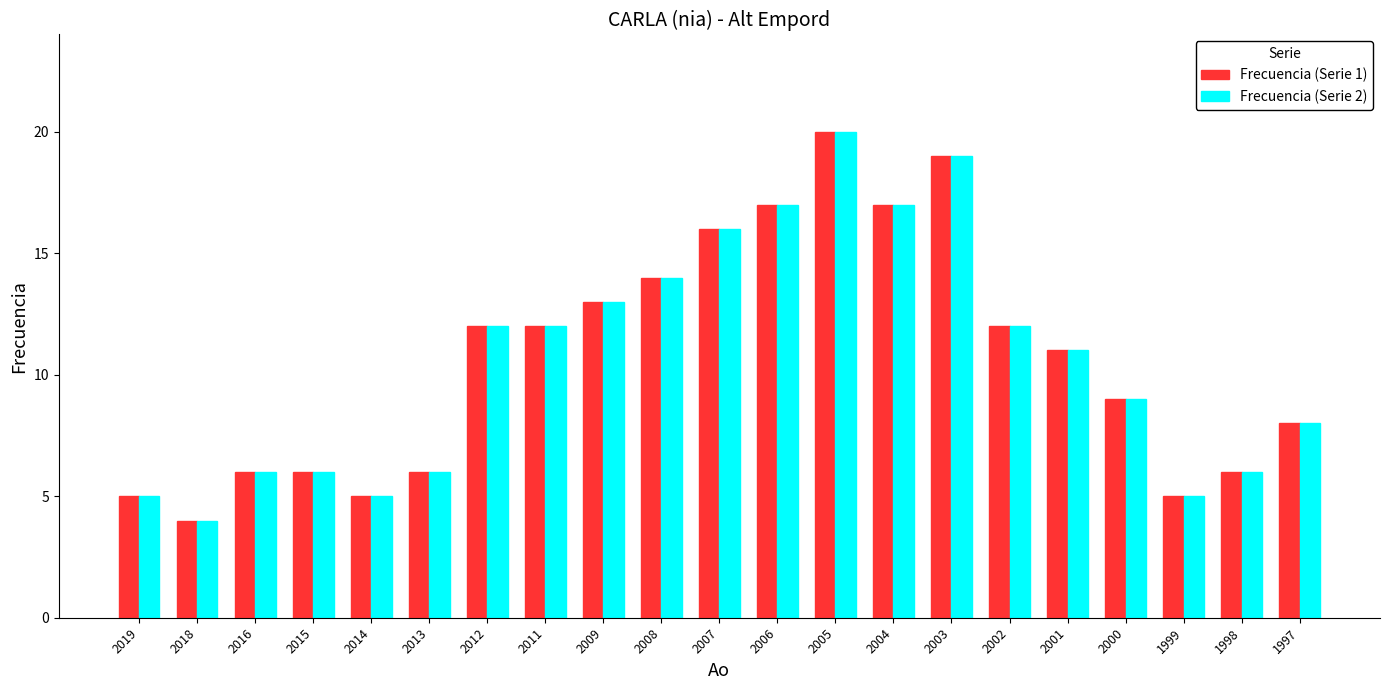

What is the value of the Frecuencia (Serie 2) bar at the 4th from the left?

6